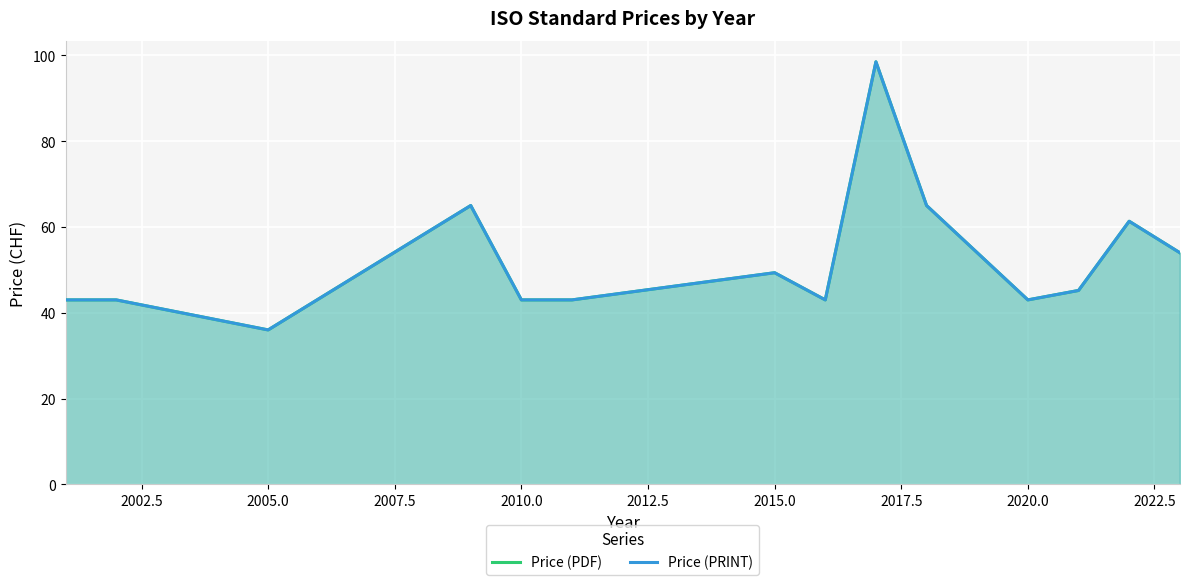

Count the number of categories in the chart.

15